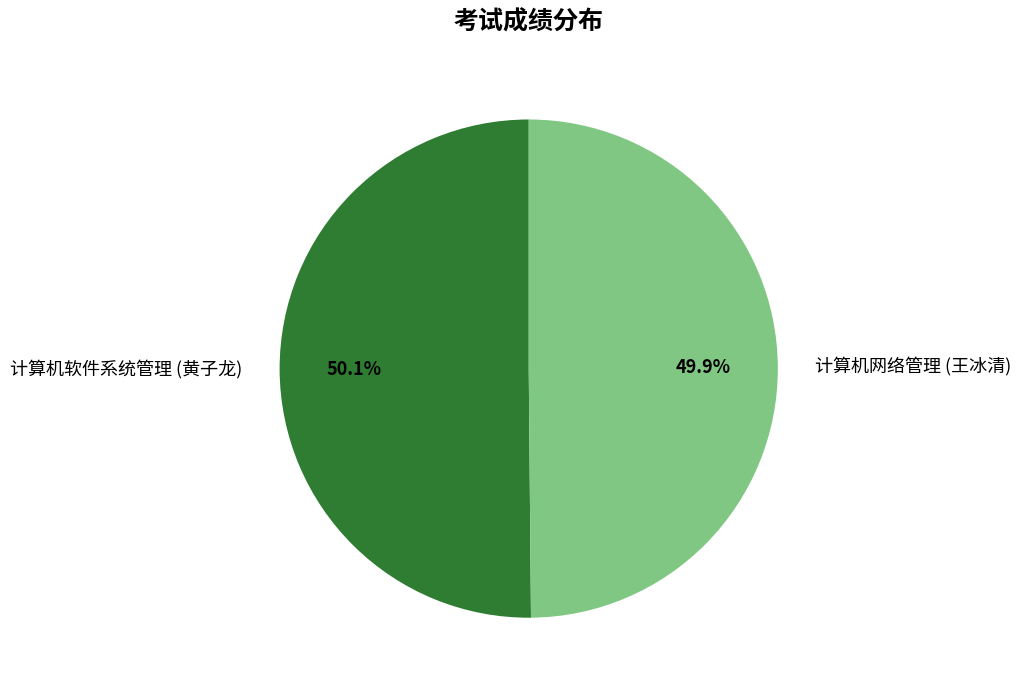

Is there any slice that represents more than half of the pie?

Yes